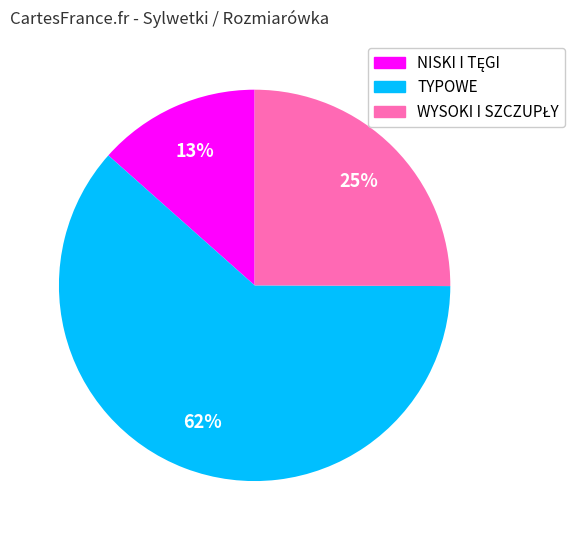

Does any single category account for the majority?

Yes